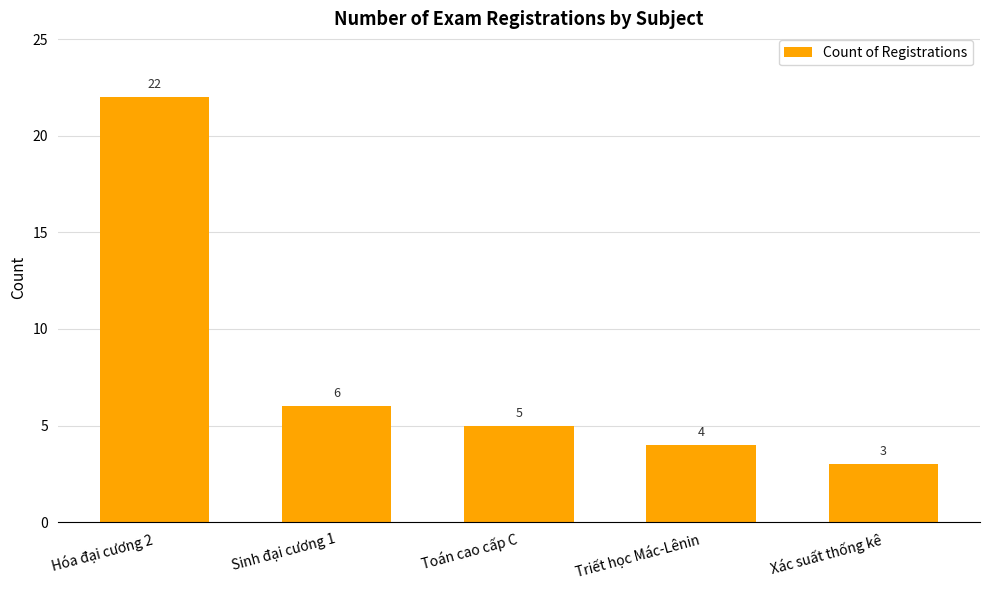

What is the value of the 3rd bar from the left?

5